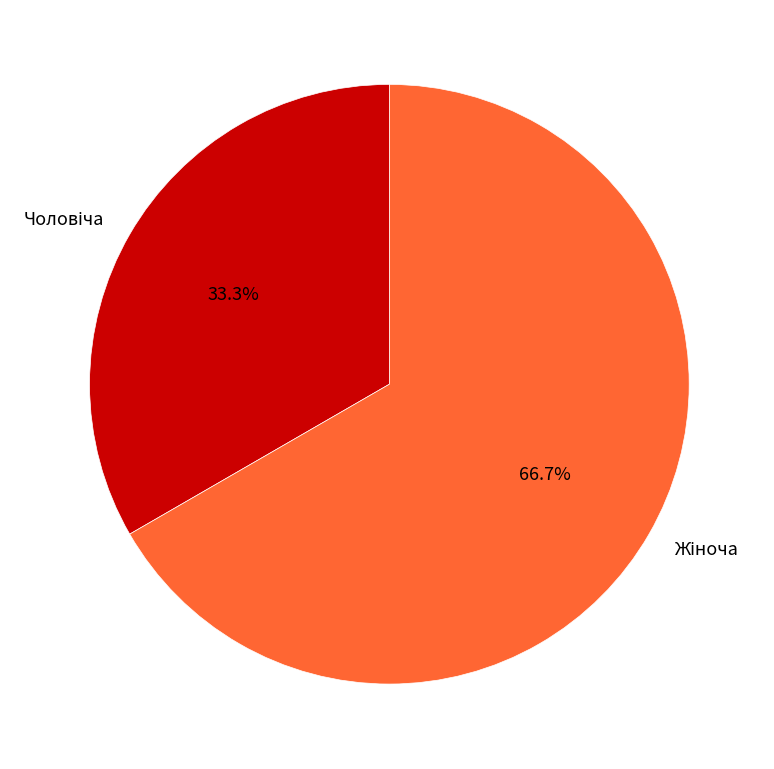

Is there any slice that represents more than half of the pie?

Yes